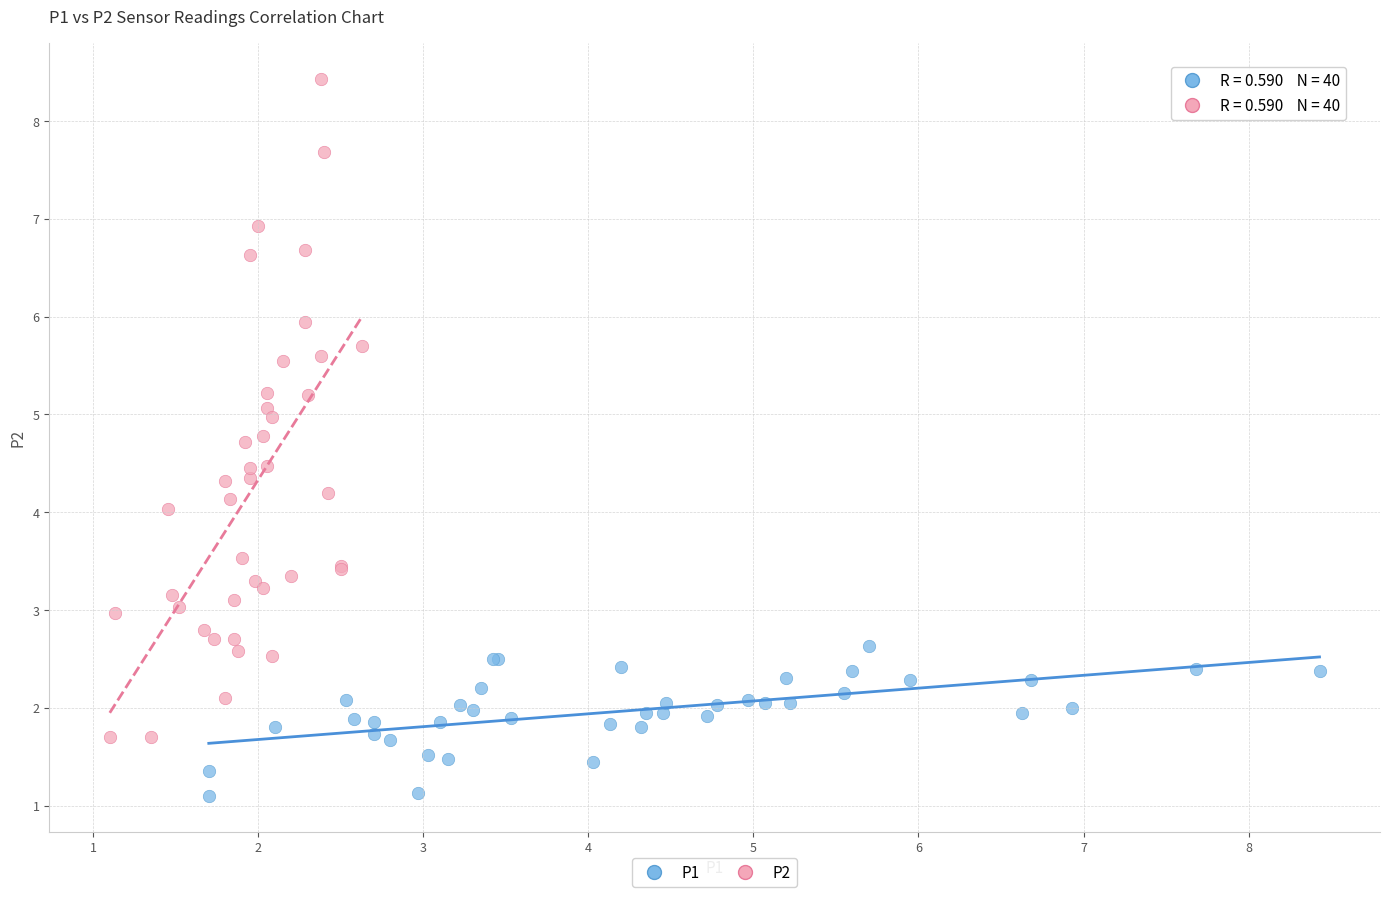

Which series contains the lowest Y value?

P1